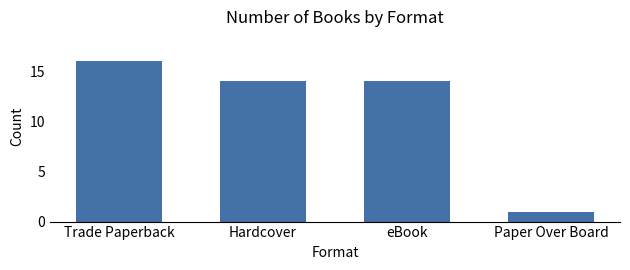

What is the sum of the values at Paper Over Board and Hardcover?

15